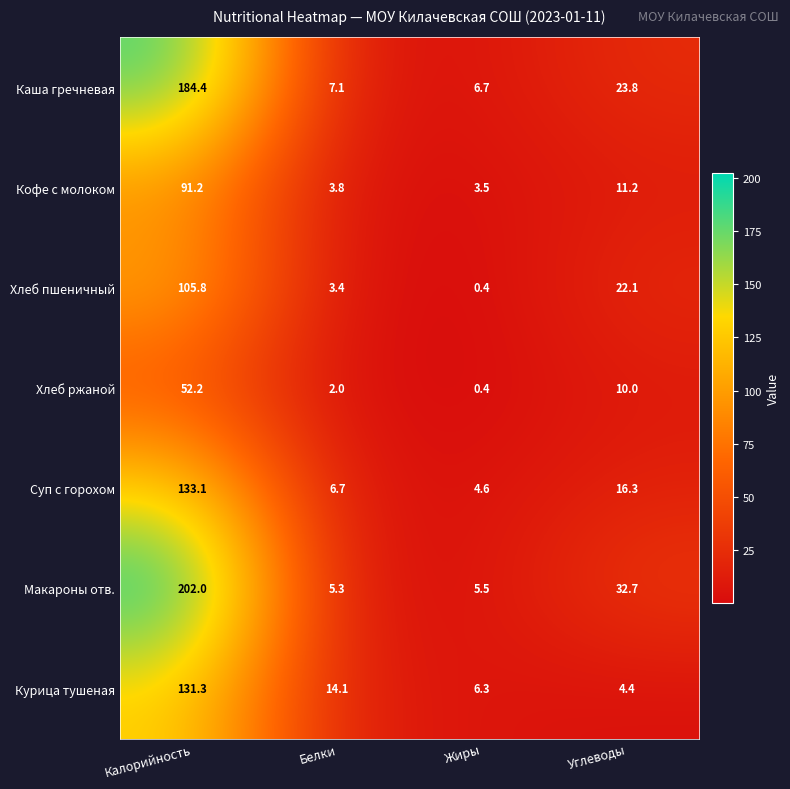

At how many categories does at least one series exceed 19?

2